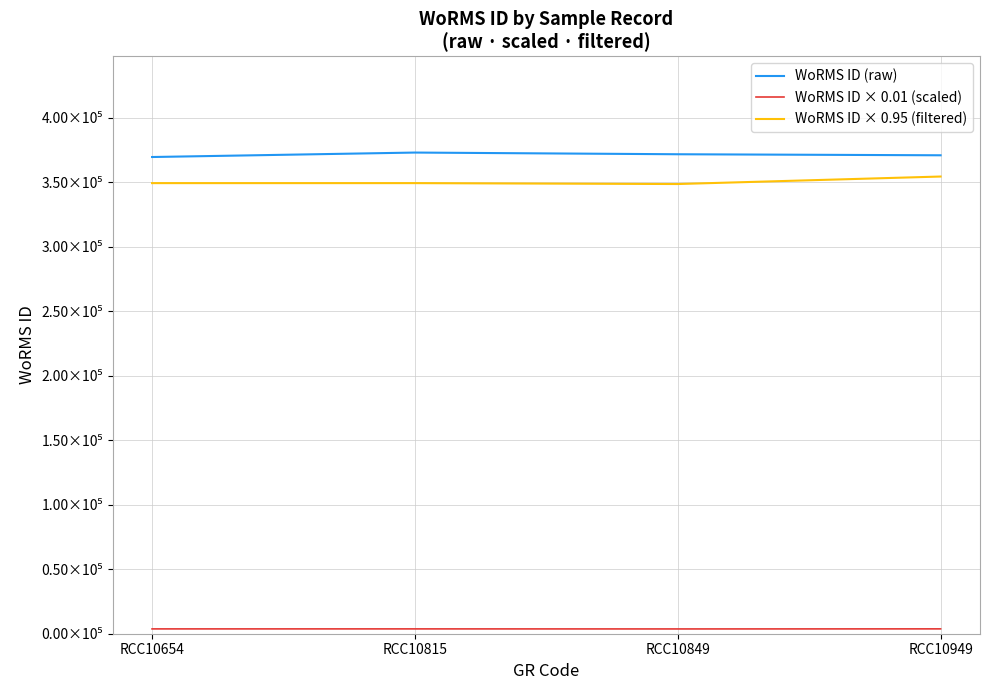

Which series changed the most between RCC10654 and RCC10849?

WoRMS ID (raw)